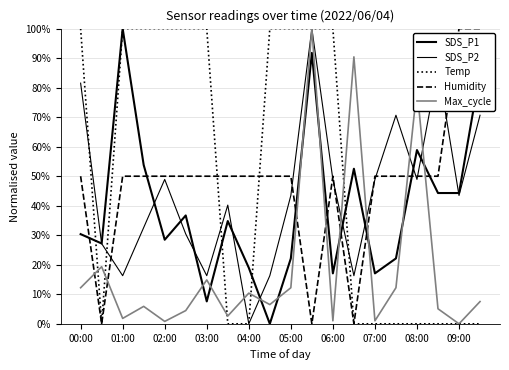

Does the chart display data point markers on the line(s)?

No